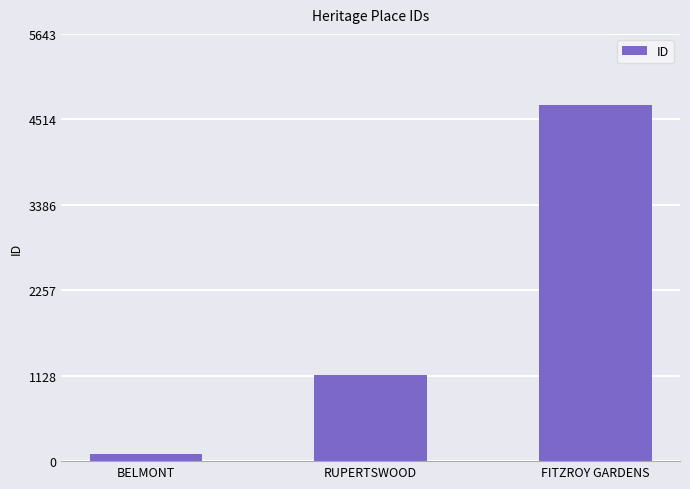

Is it true that the value at BELMONT is 95?

True